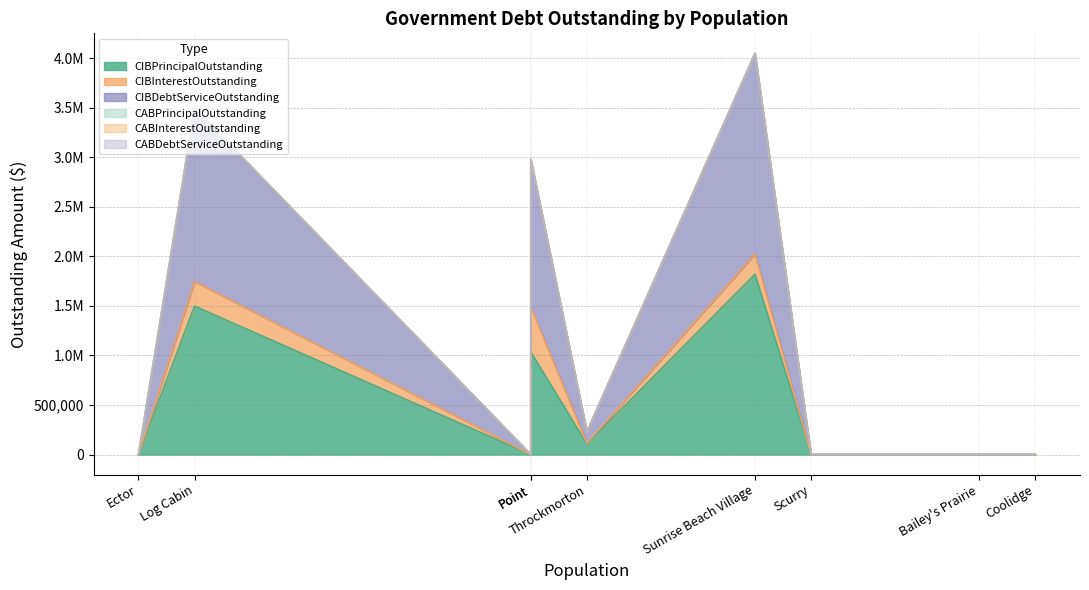

True or false: CABDebtServiceOutstanding has more than 1 points higher than both neighbors.

False